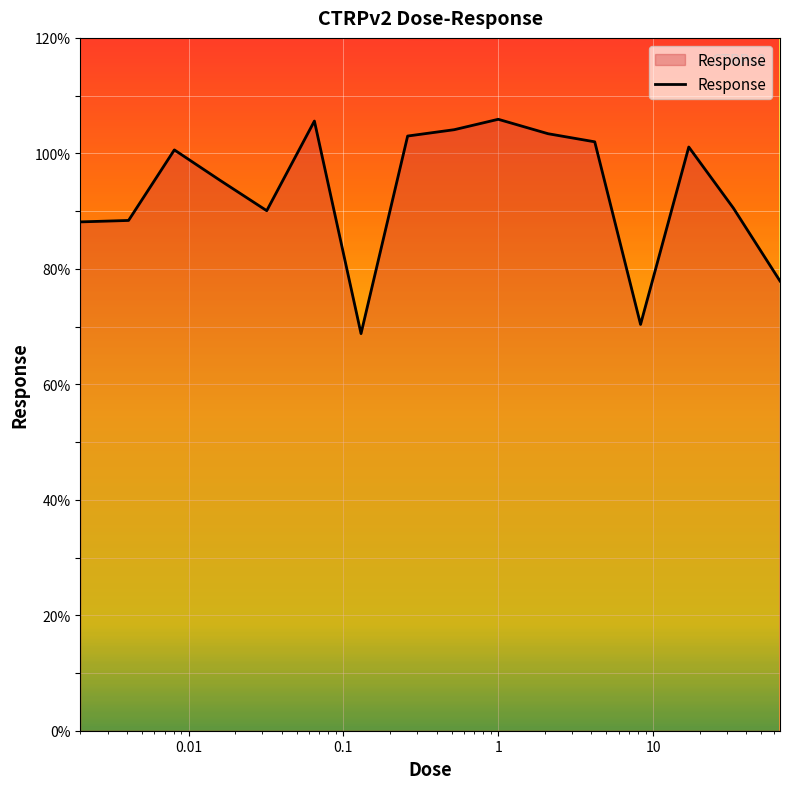

What is the maximum value shown in the chart?

105.9